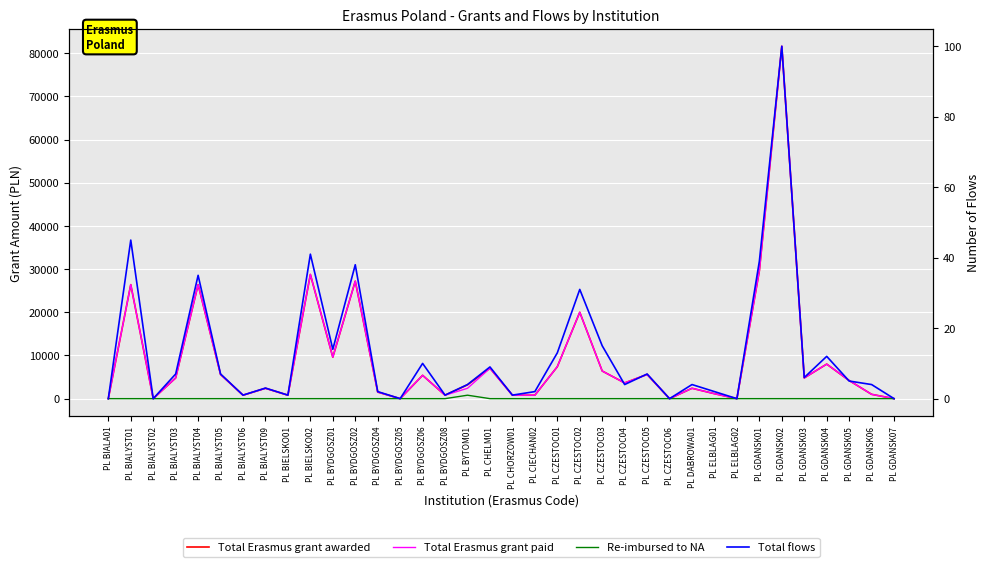

The value of Total flows at PL BIALYST06 is 1. True or false?

True